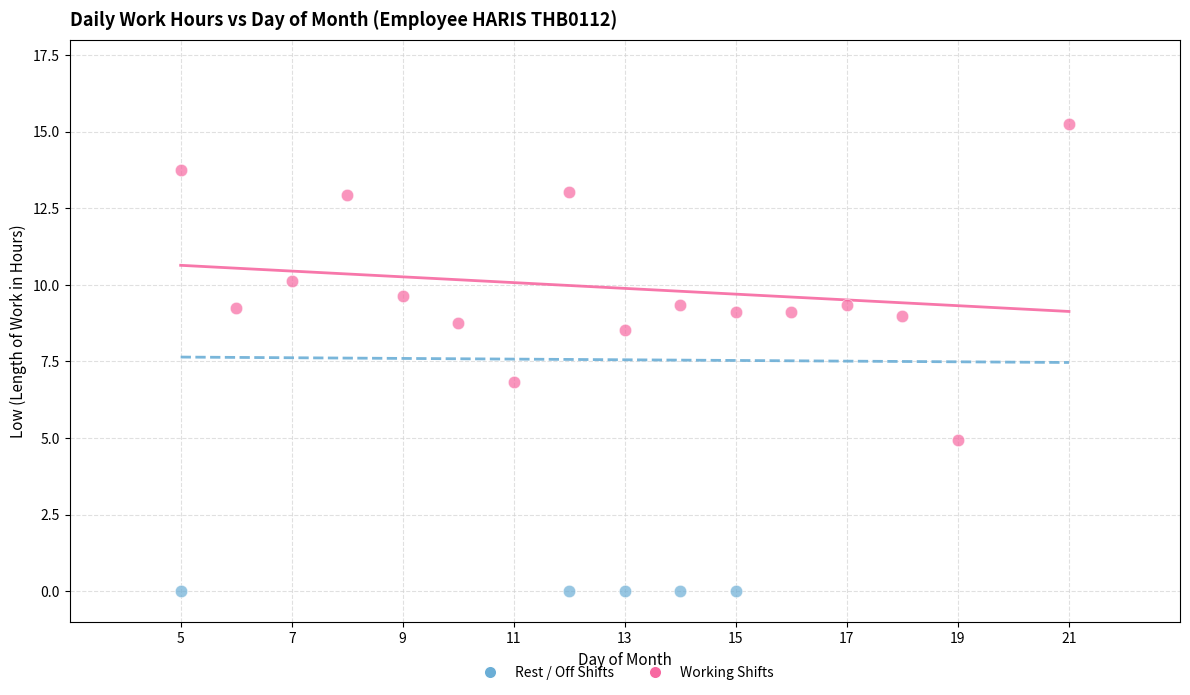

Which series reaches the minimum Y coordinate?

Rest / Off Shifts